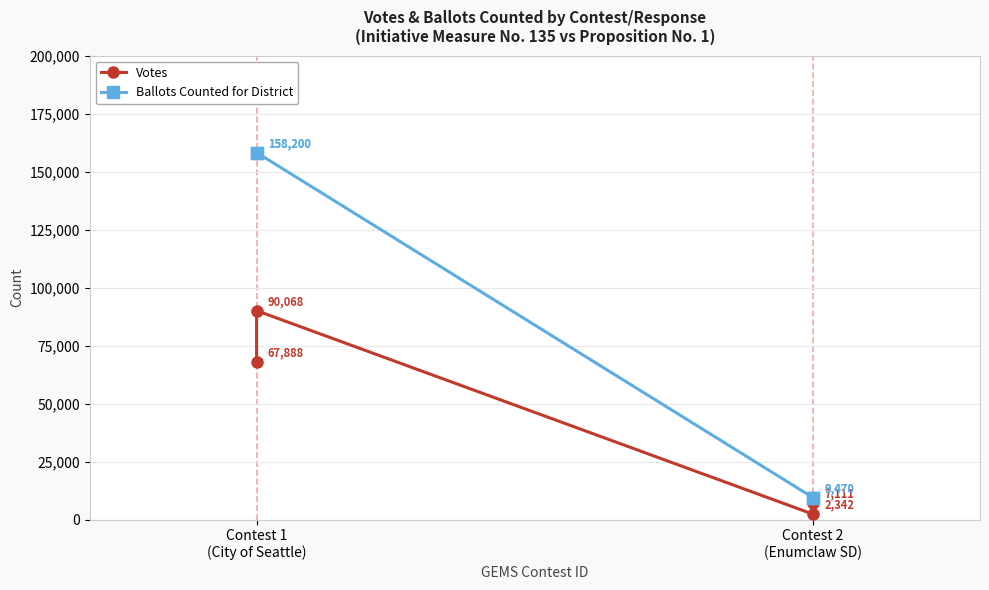

True or false: Ballots Counted for District and Votes cross at least once.

False